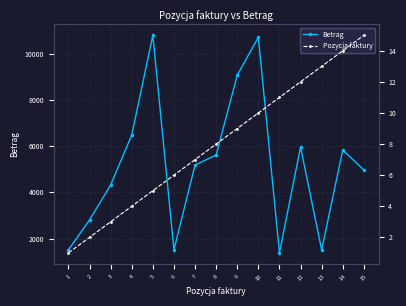

How many categories are shown in the chart?

15